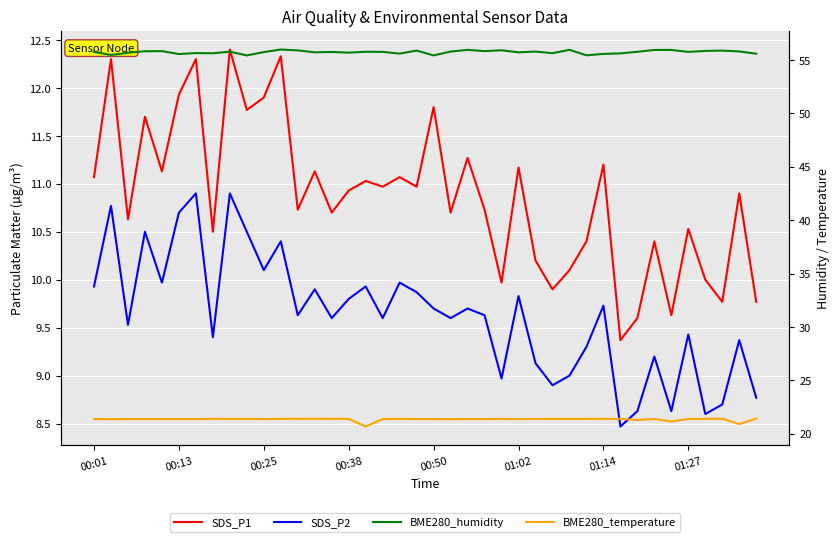

Rank the series at 00:13 from highest to lowest value.

BME280_humidity, BME280_temperature, SDS_P1, SDS_P2